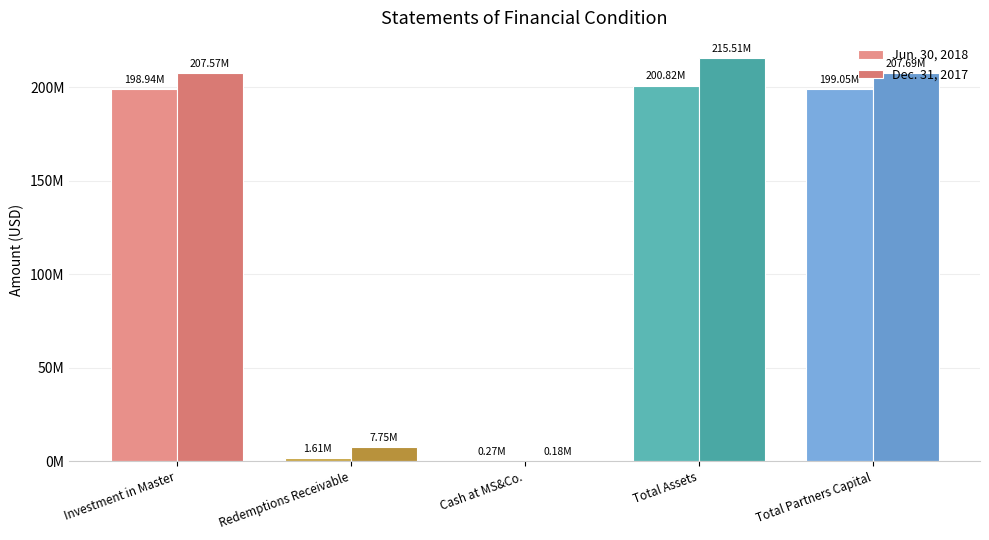

The Jun. 30, 2018 series shows 2261912 at Redemptions Receivable. True or false?

False